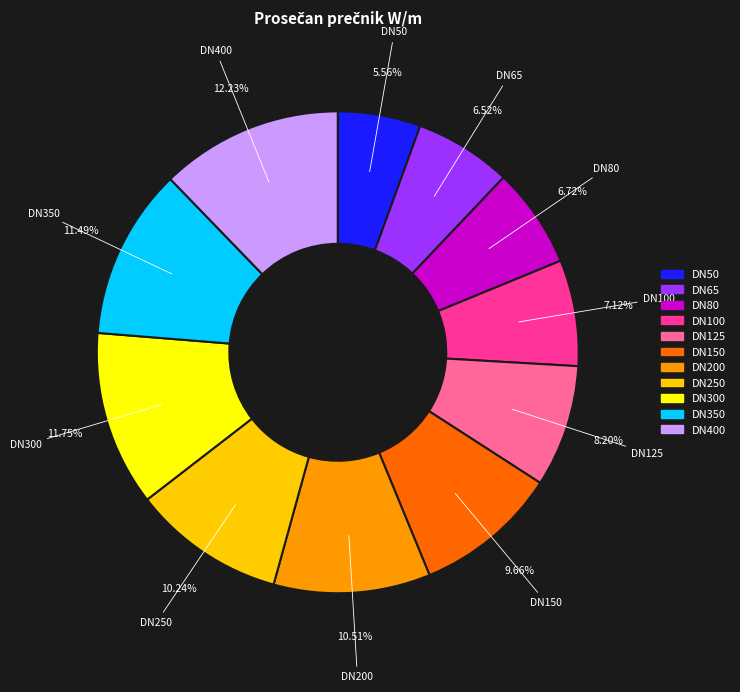

To the nearest percent, what is the difference between the largest and smallest slice percentages?

7%